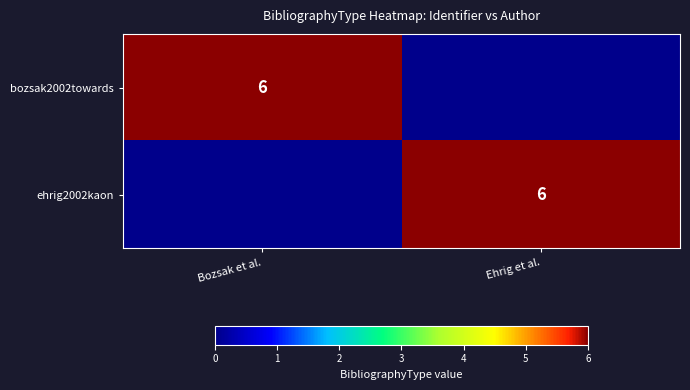

The value of ehrig2002kaon at Ehrig et al. is 9. True or false?

False